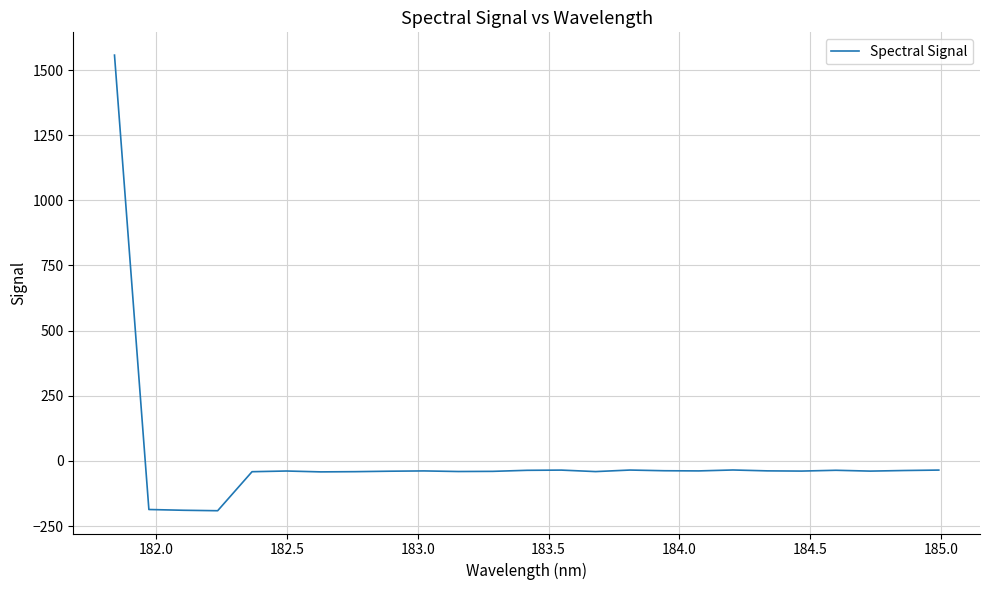

How many positive values are there?

1